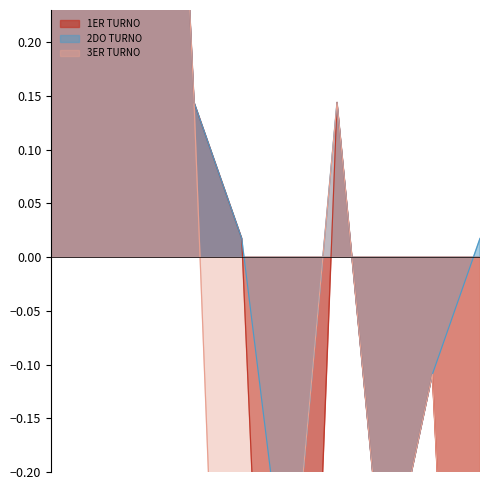

How many interior local peaks does the 3ER TURNO series have?

3